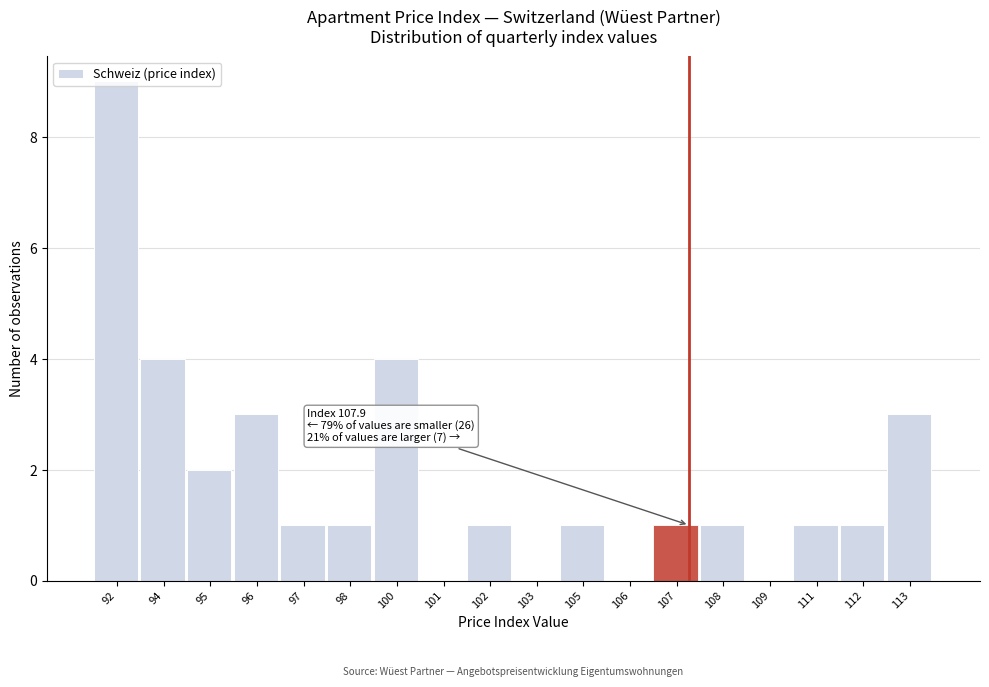

Between 100 and 96, which is larger?

100